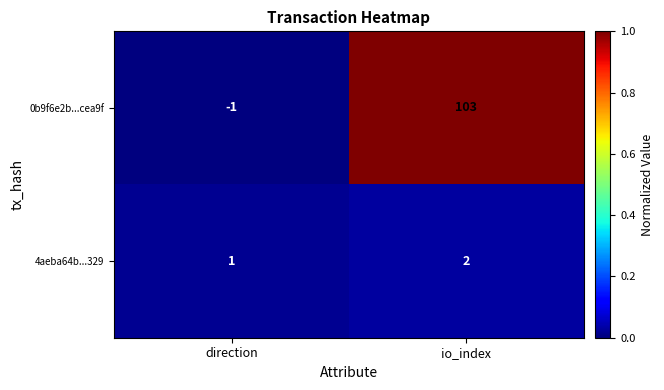

Which series changed the most between direction and io_index?

0b9f6e2b...cea9f